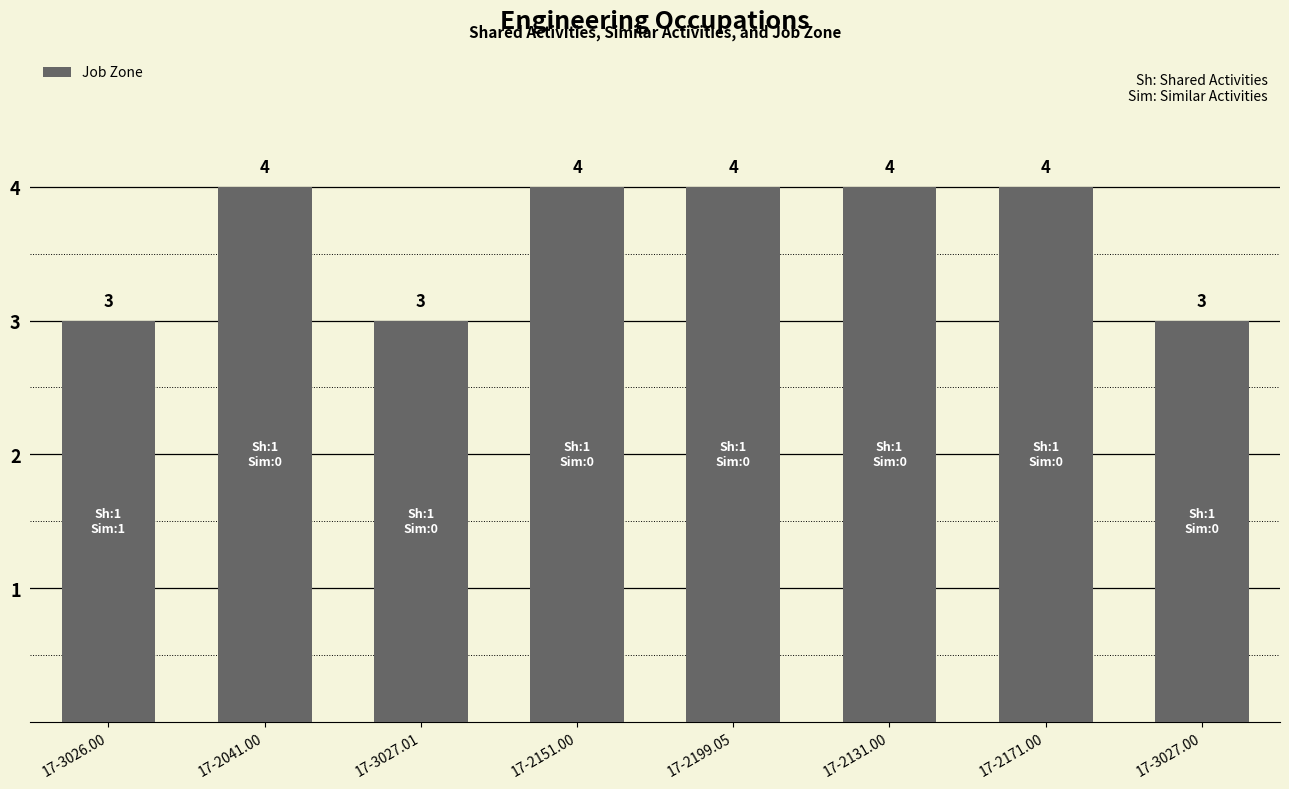

Reading left to right, extract all data points from this chart.

3	4	3	4	4	4	4	3